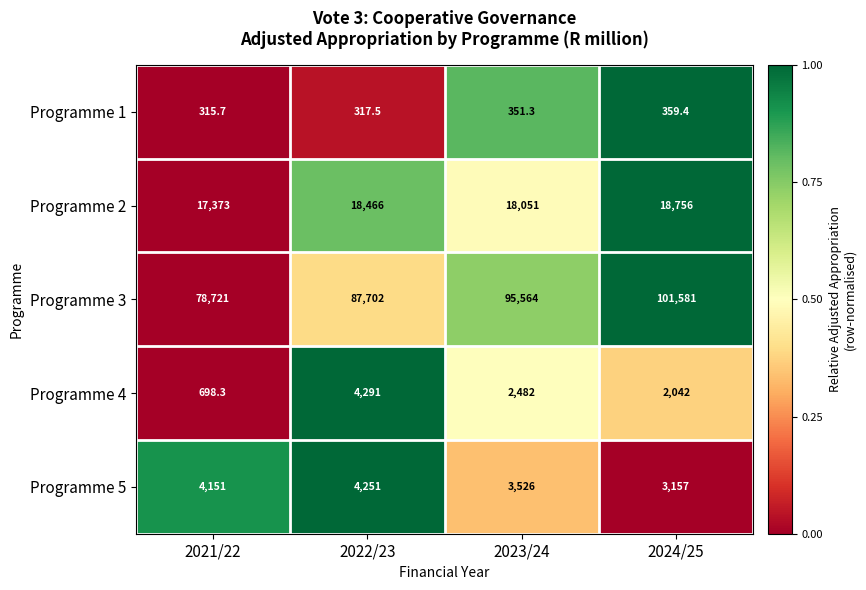

Is it true that Programme 4 equals 462.9 at 2021/22?

False